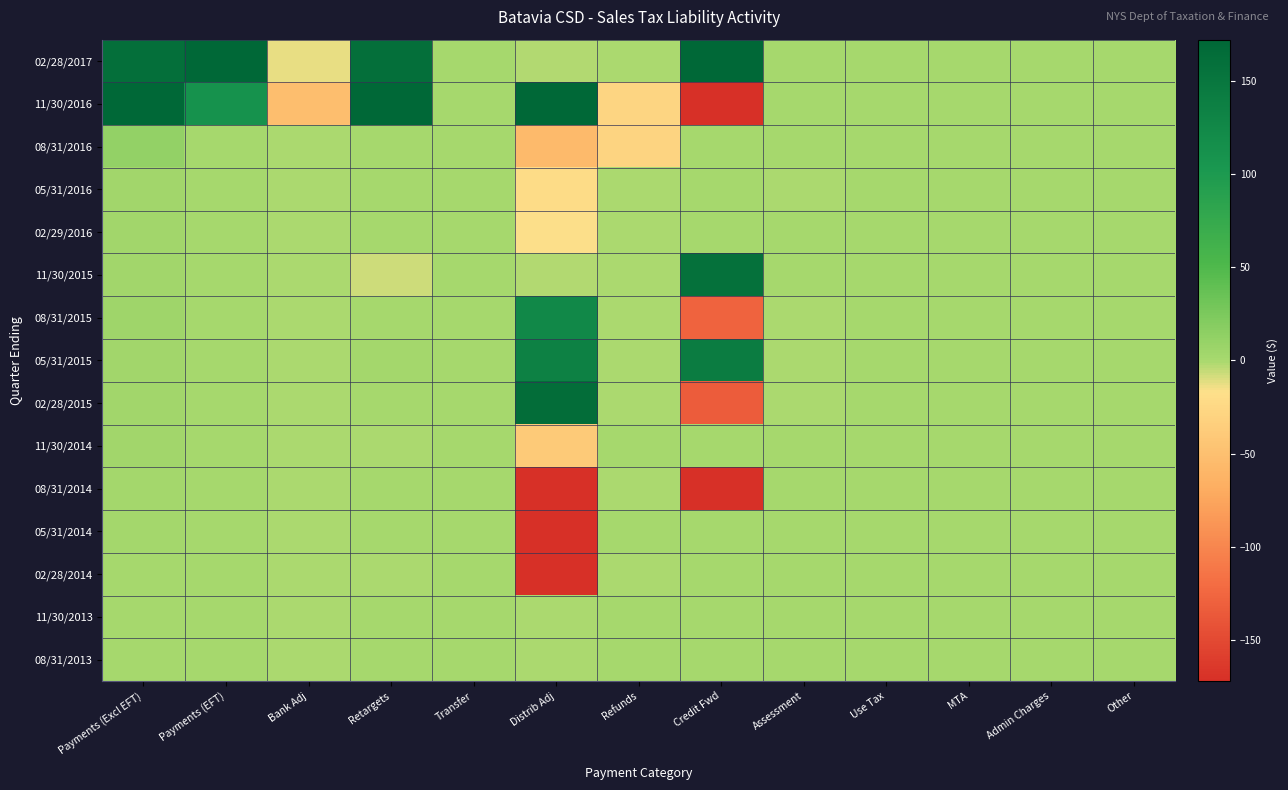

At which category is the sum across all series the highest?

Payments (EFT)